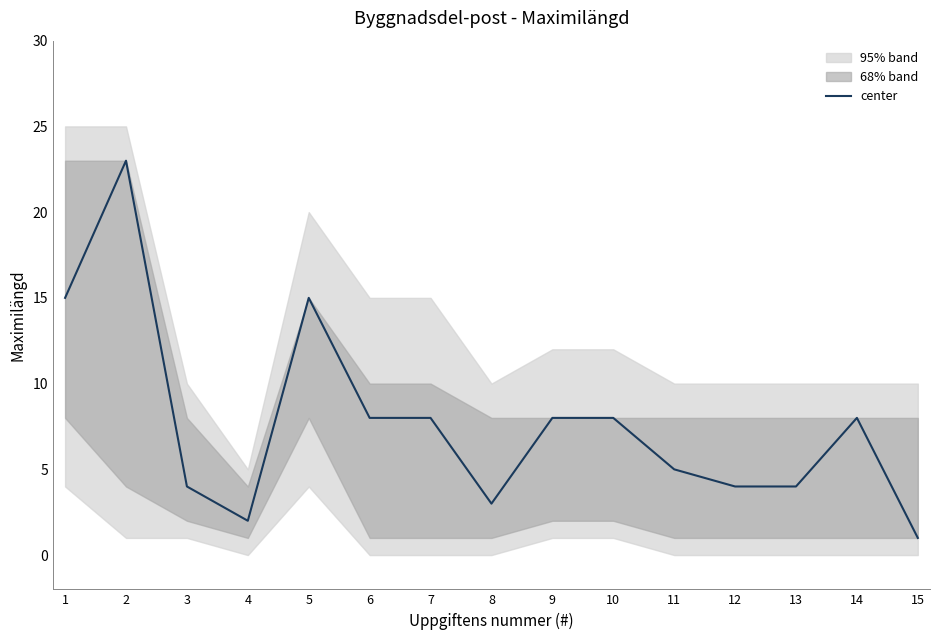

What is the smallest value displayed?

1